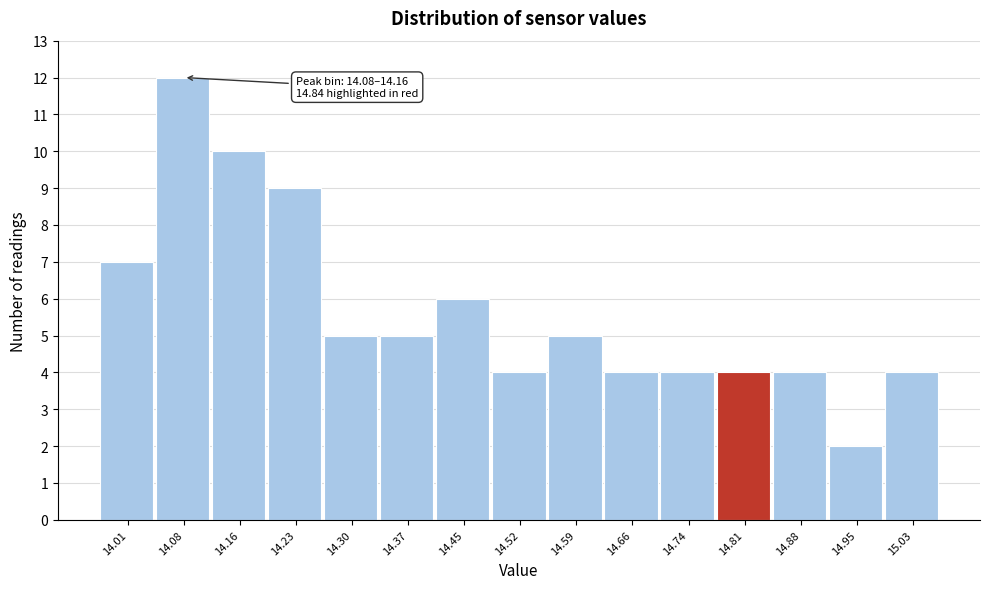

Reading left to right, transcribe all the data shown in this chart.

14.01=7	14.08=12	14.16=10	14.23=9	14.30=5	14.37=5	14.45=6	14.52=4	14.59=5	14.66=4	14.74=4	14.81=4	14.88=4	14.95=2	15.03=4